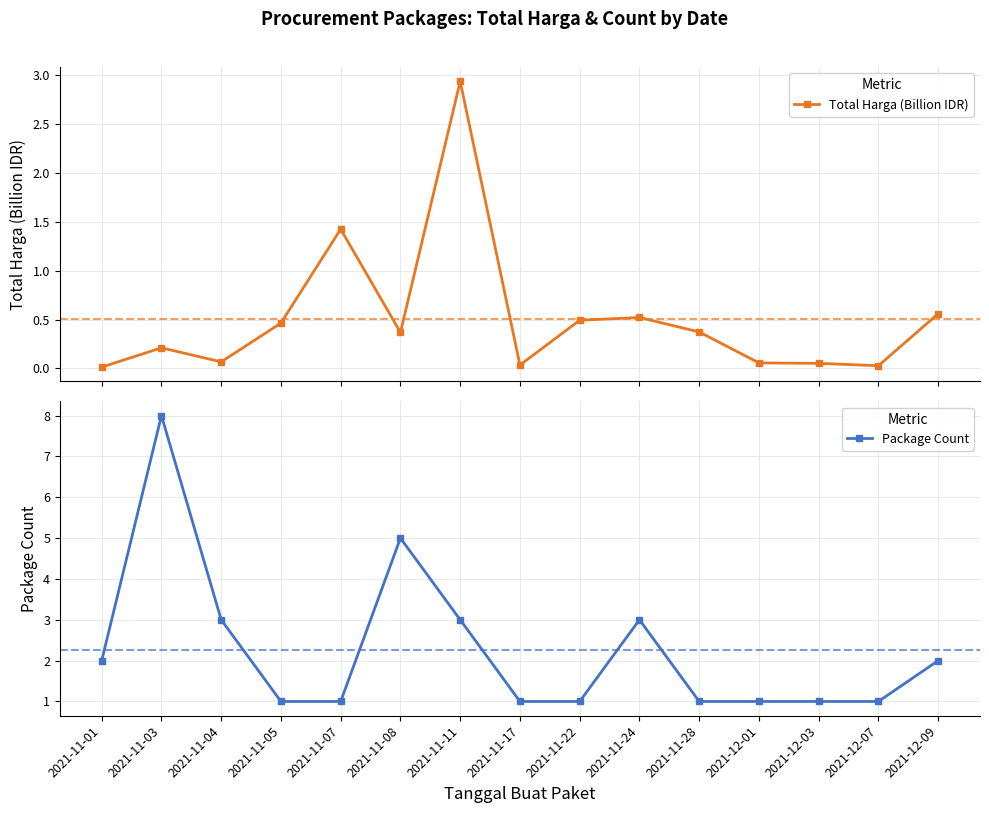

Reading left to right, what are all the values shown in this chart?

Total Harga (Billion IDR): 0.0	0.2	0.1	0.5	1.4	0.4	2.9	0.0	0.5	0.5	0.4	0.1	0.1	0.0	0.6
Package Count: 2.0	8.0	3.0	1.0	1.0	5.0	3.0	1.0	1.0	3.0	1.0	1.0	1.0	1.0	2.0